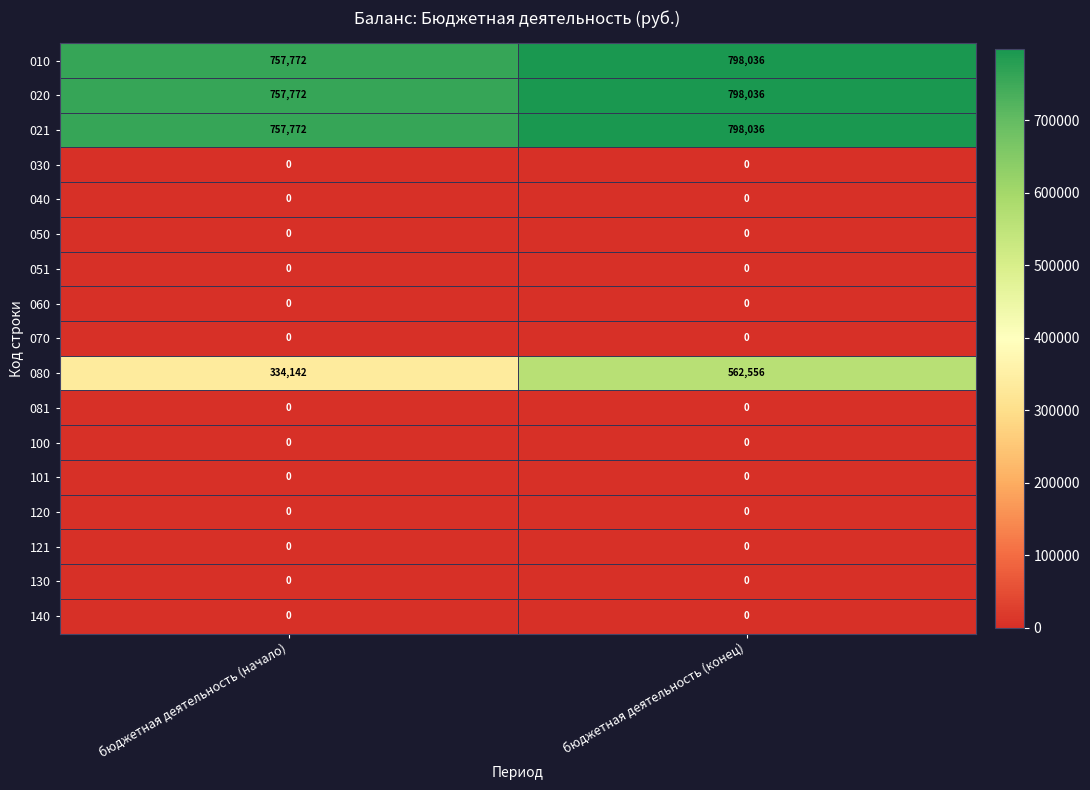

True or false: 101 has a value of 0 at бюджетная деятельность (конец).

True